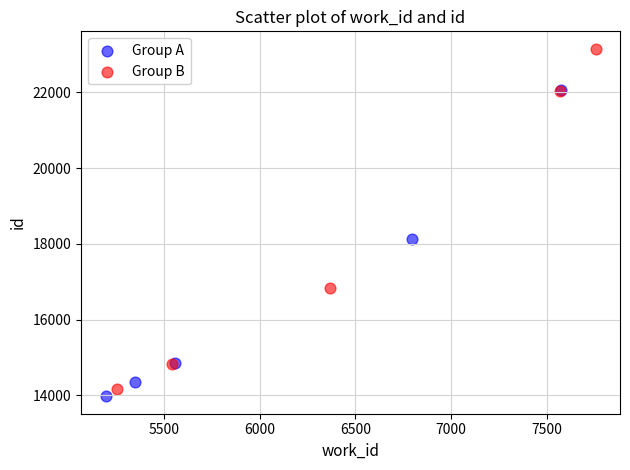

Which series reaches the maximum Y coordinate?

Group B